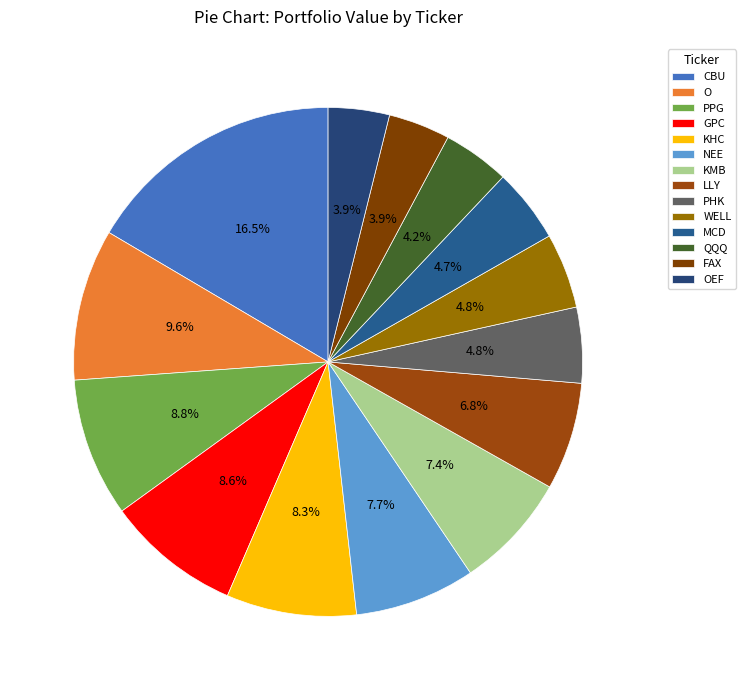

To the nearest percent, what is the difference between the MCD and CBU slice percentages?

12%